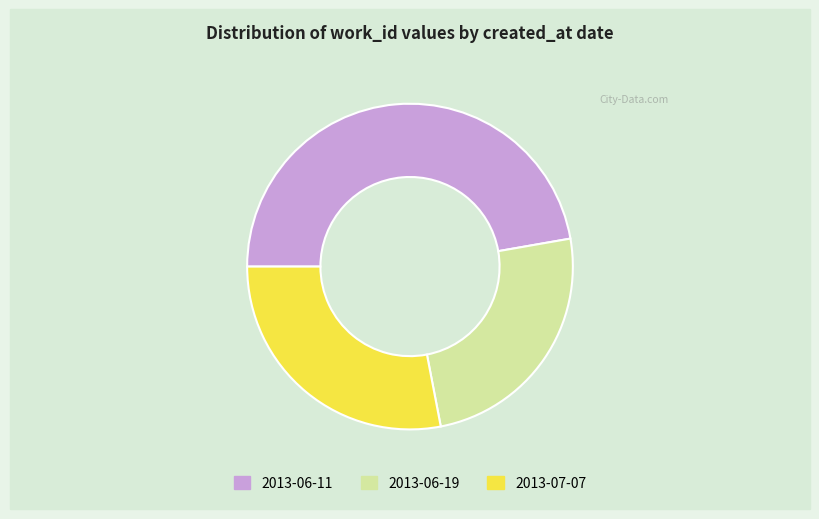

Do 2013-06-11 and 2013-07-07 together represent more than half of the pie?

Yes